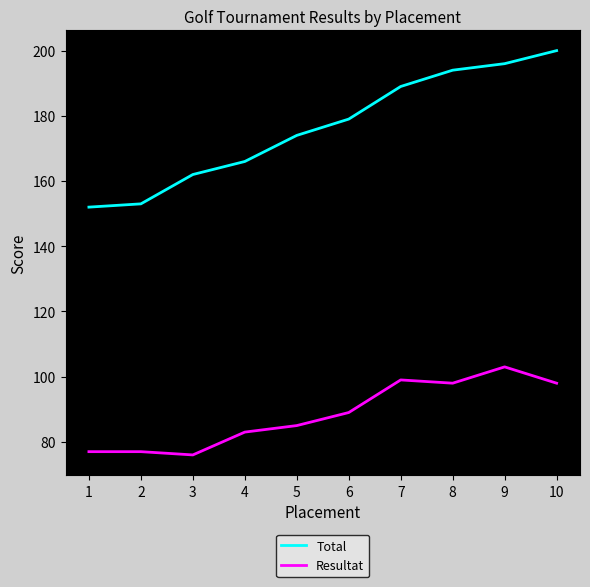

What is the difference between the Resultat values at 4 and 8?

15